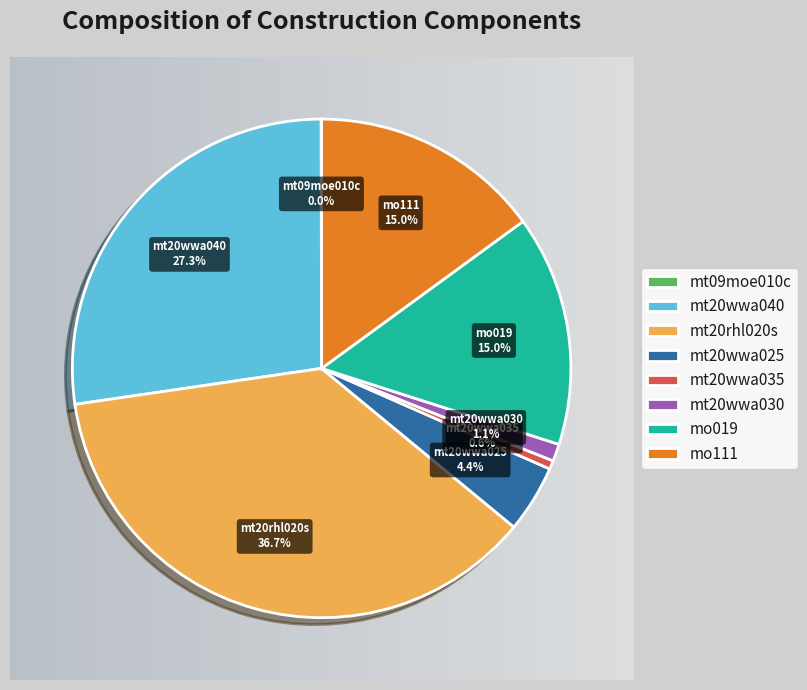

Which has a higher value, mt20rhl020s or mo111?

mt20rhl020s